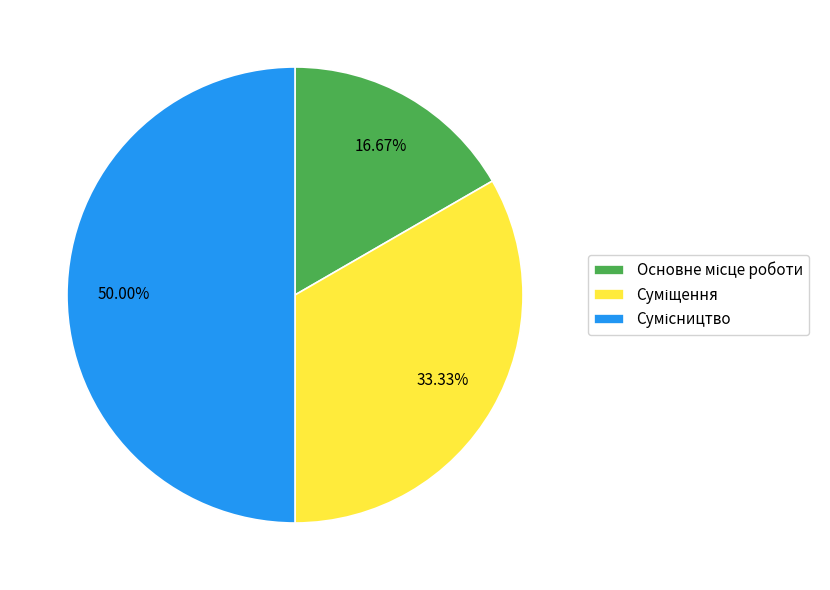

Rank the categories by value from highest to lowest.

Сумісництво, Суміщення, Основне місце роботи